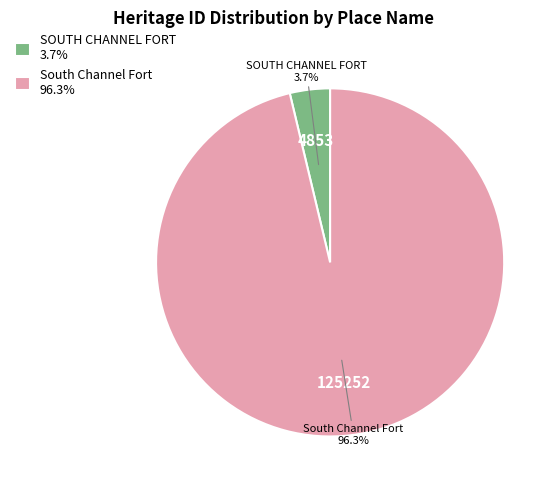

Is the sum of SOUTH CHANNEL FORT and South Channel Fort greater than half?

Yes